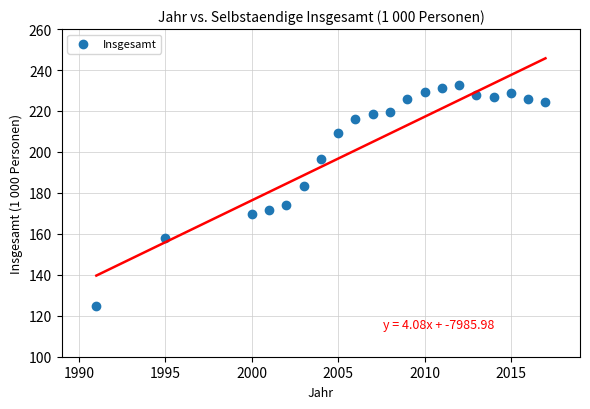

What is the range of Y values (max minus min)?

107.8